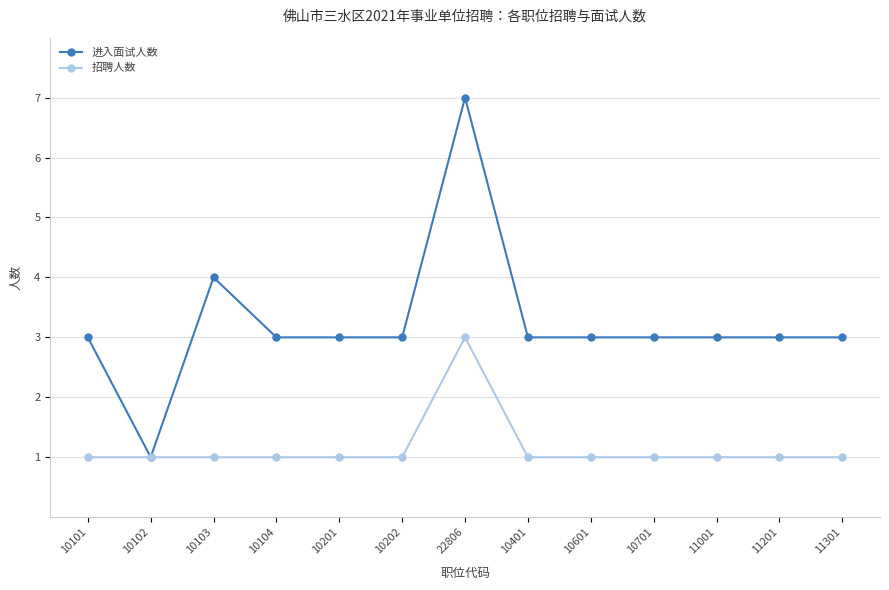

Does the chart display data point markers on the line(s)?

Yes